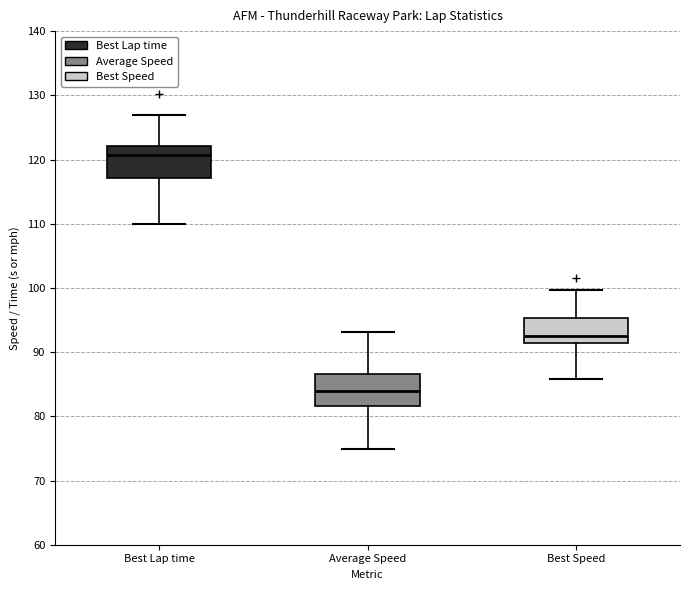

Reading left to right, read every box against the y-axis: the position of its median line, the range the box covers, and the ends of its whiskers. The values are not printed on the chart, so give them approximately, as read against the axis.

Best Lap time: median 121, box 117 to 122, whiskers 110 to 127
Average Speed: median 84, box 82 to 87, whiskers 75 to 93
Best Speed: median 93, box 91 to 95, whiskers 86 to 100